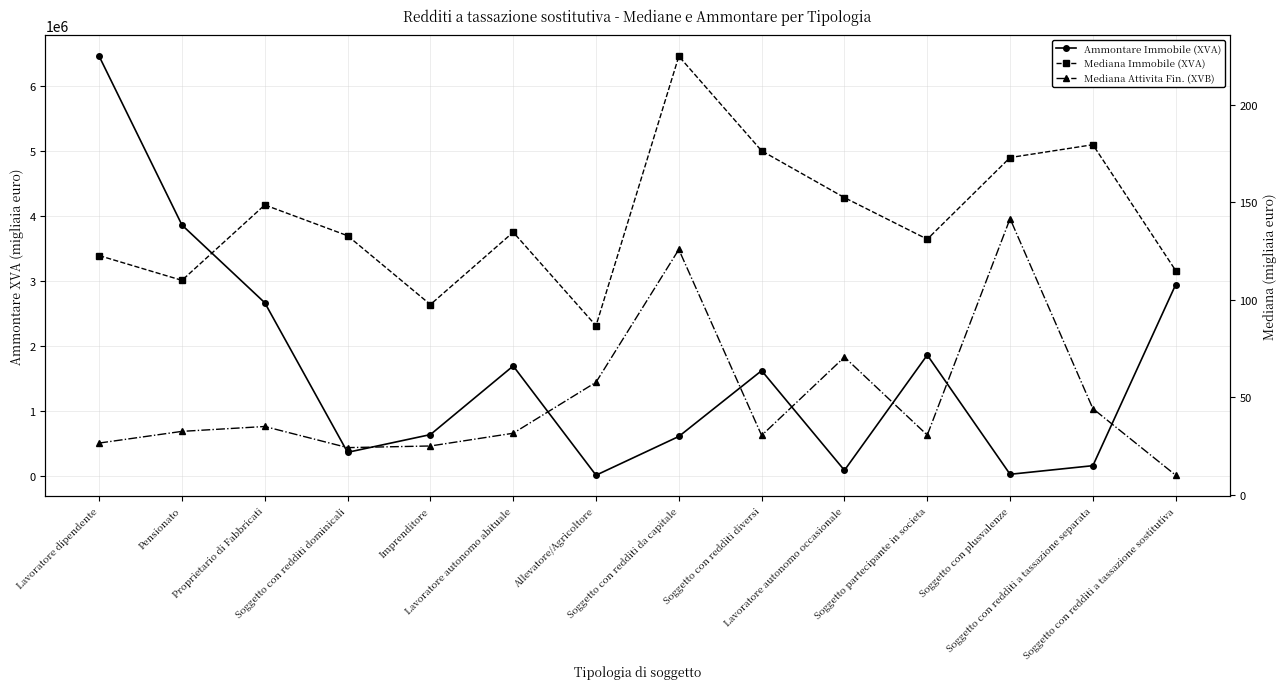

How many lines are shown in the chart?

3